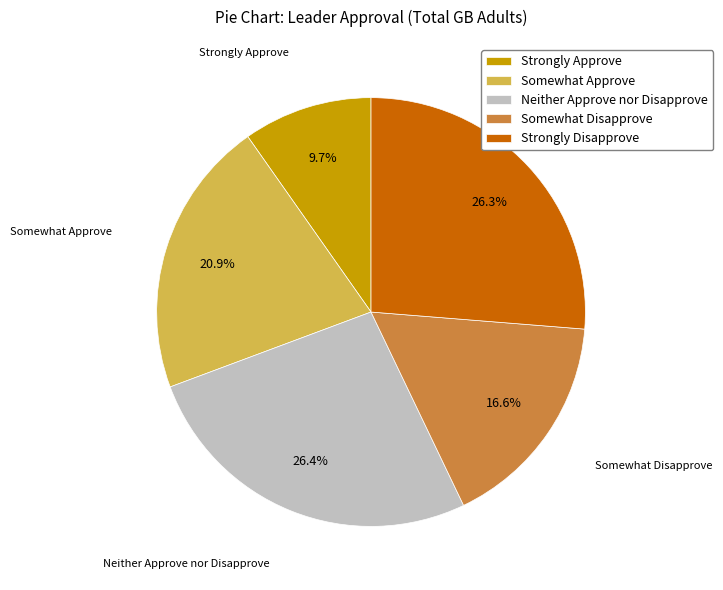

To the nearest percent, what is the combined percentage of Strongly Disapprove and Somewhat Approve?

47%